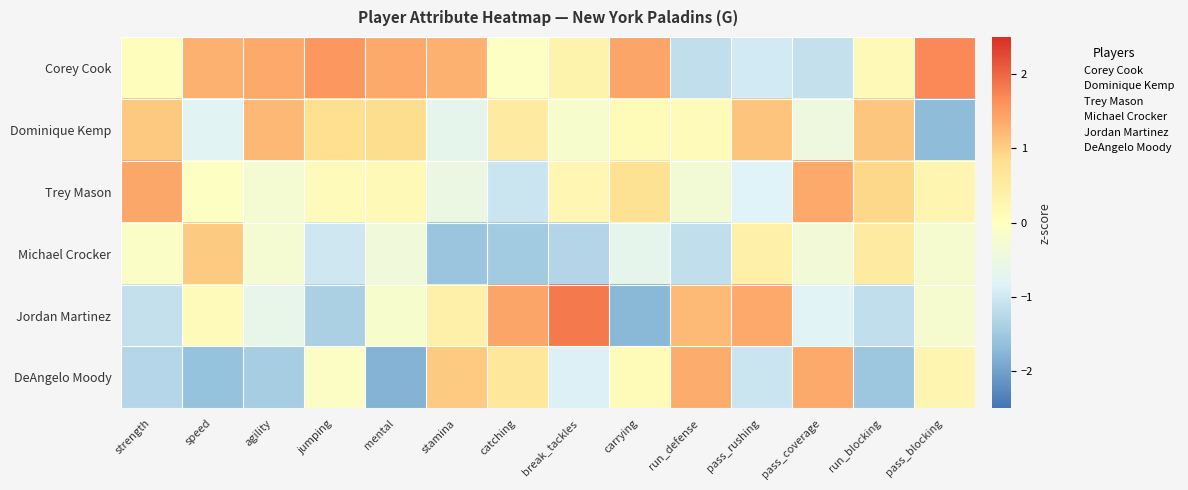

Rank the series at stamina from lowest to highest value.

Michael Crocker, Dominique Kemp, Trey Mason, Jordan Martinez, DeAngelo Moody, Corey Cook